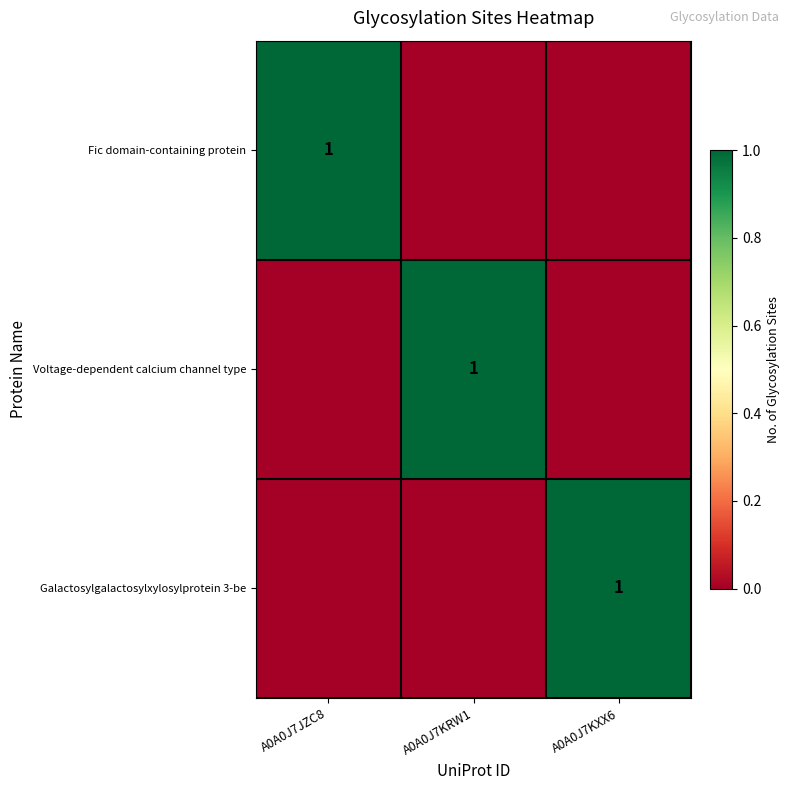

The Voltage-dependent calcium channel type series shows 1 at A0A0J7KRW1. True or false?

True